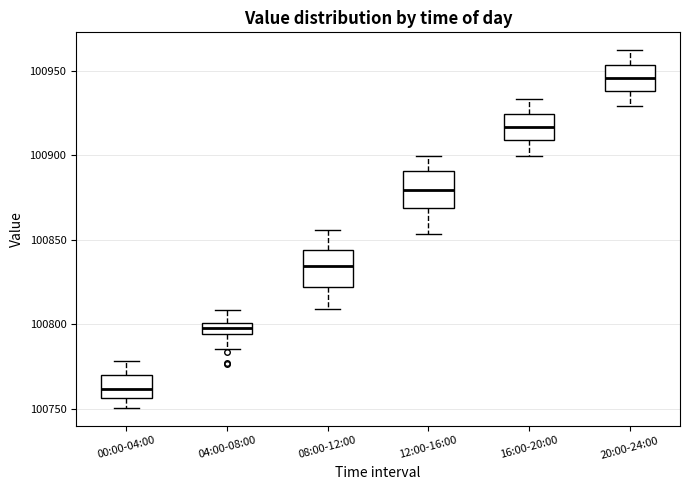

Where is the lower edge of the box for 20:00-24:00 on the y-axis? The values are not printed on the chart, so give them approximately, as read against the axis.

100940